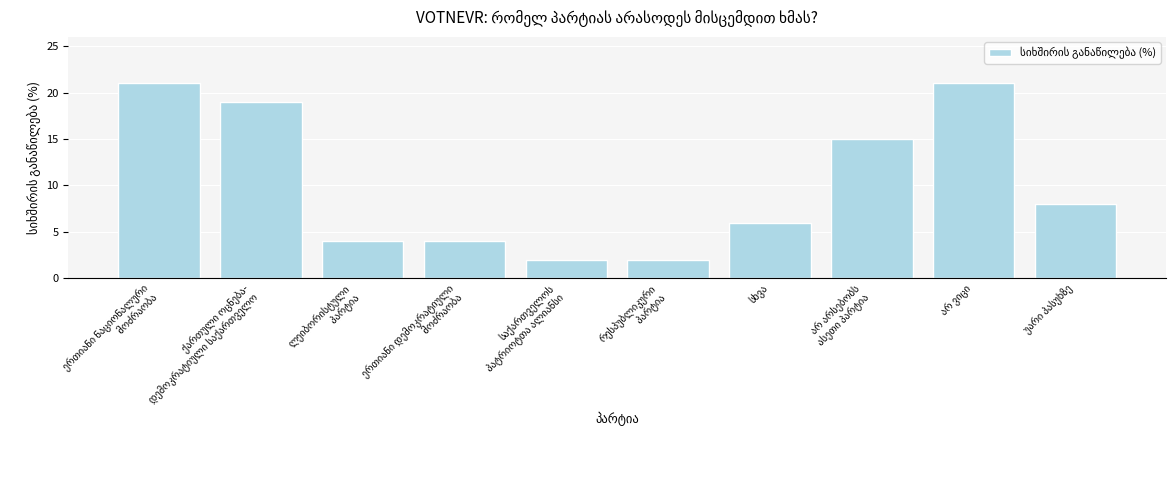

Reading left to right, transcribe all the data shown in this chart.

21	19	4	4	2	2	6	15	21	8